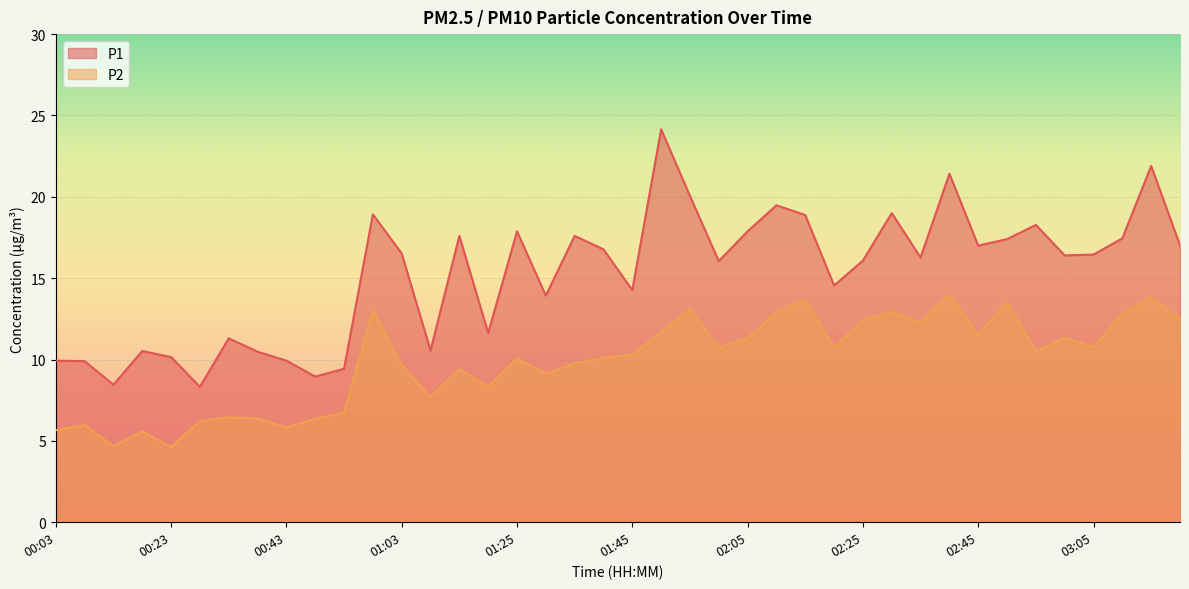

Is it true that P1 equals 17.0 at 03:20?

True